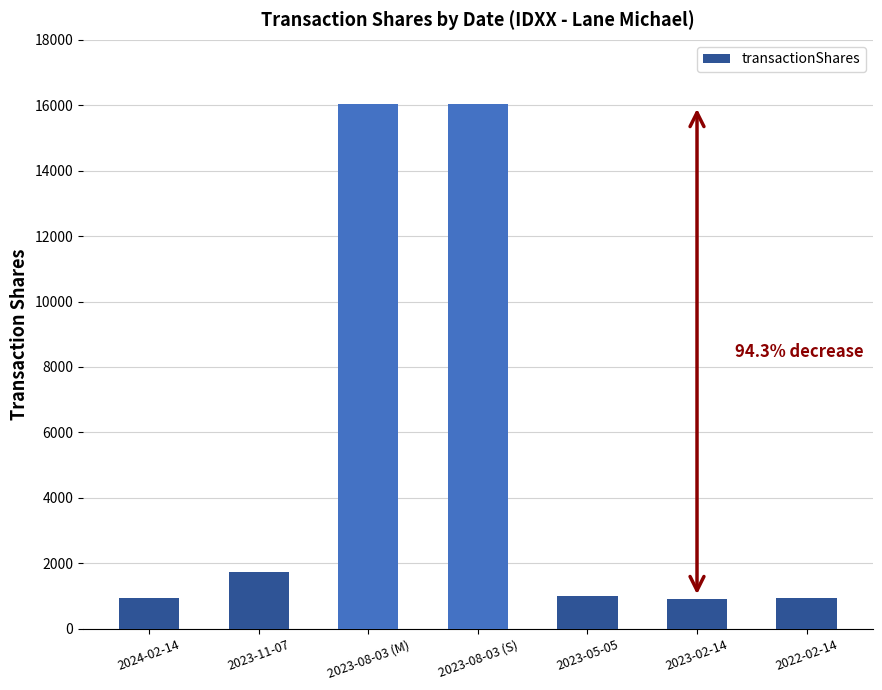

The chart shows a value of 915 at 2023-02-14. True or false?

True